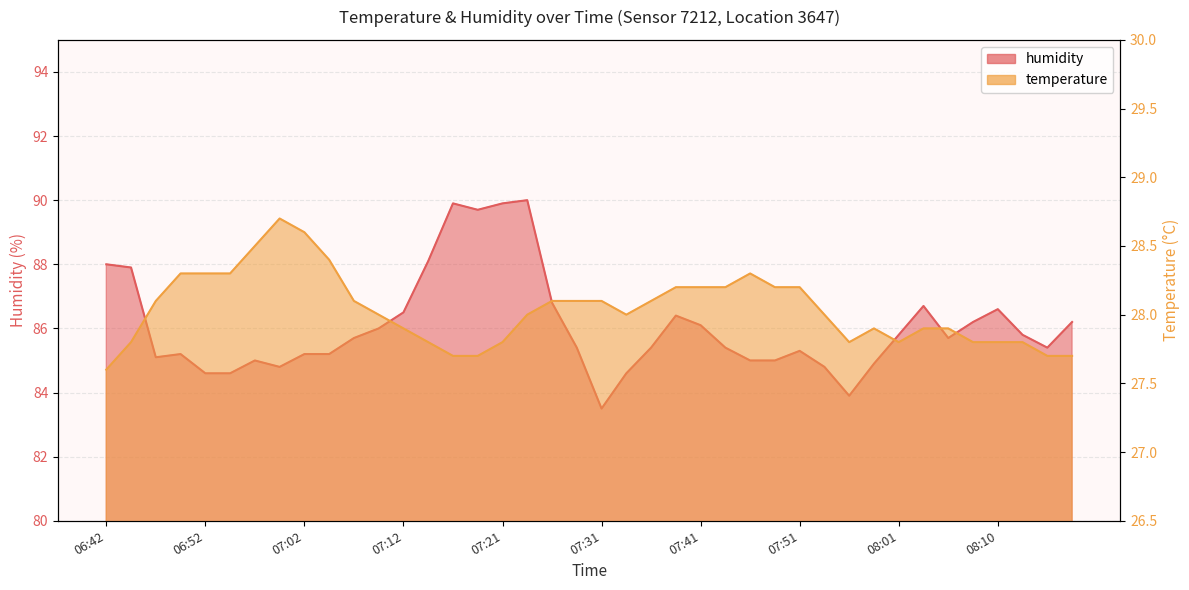

At 08:10, list the series in order from smallest to largest.

temperature, humidity